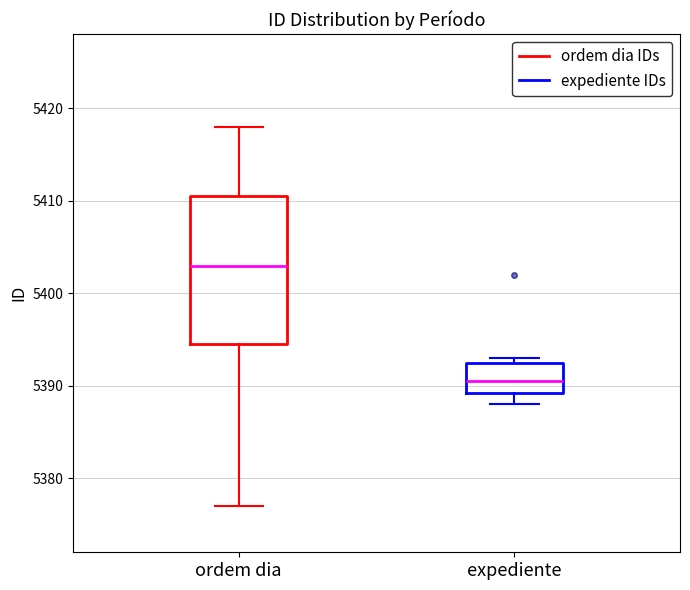

Which box has the lowest median line?

expediente